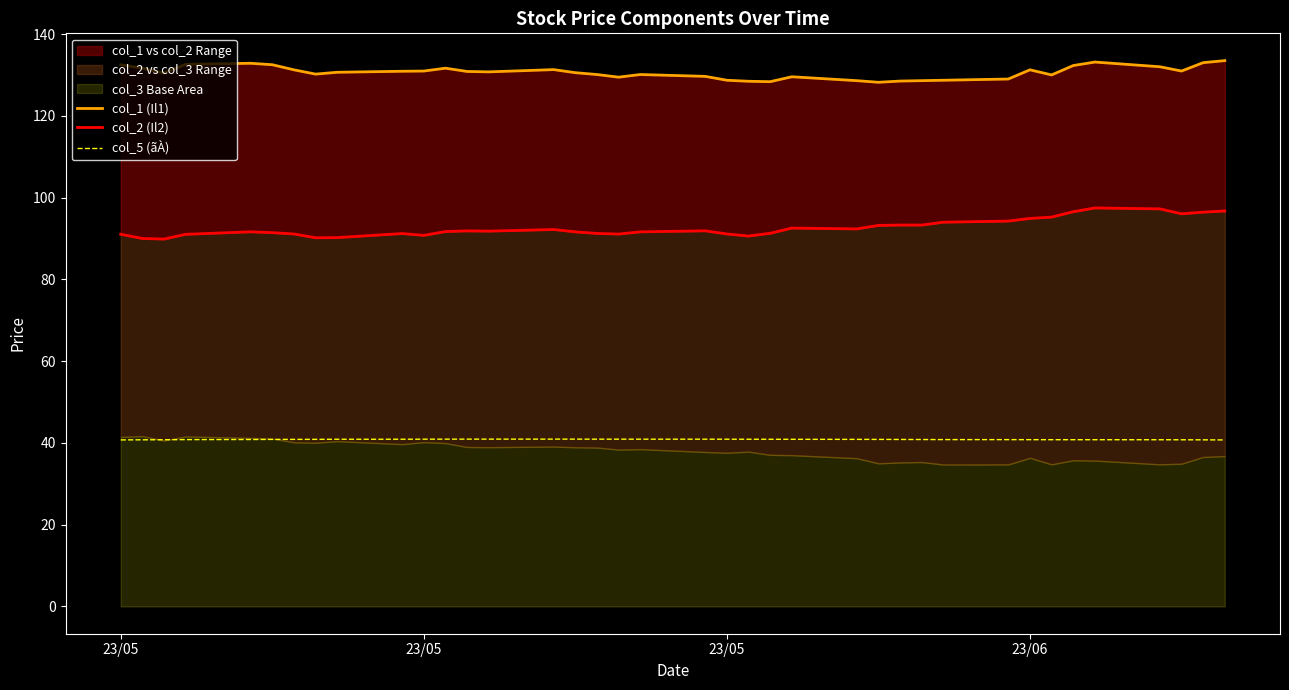

True or false: col_5 (ãÀ) and col_2 (Il2) intersect in this chart.

False